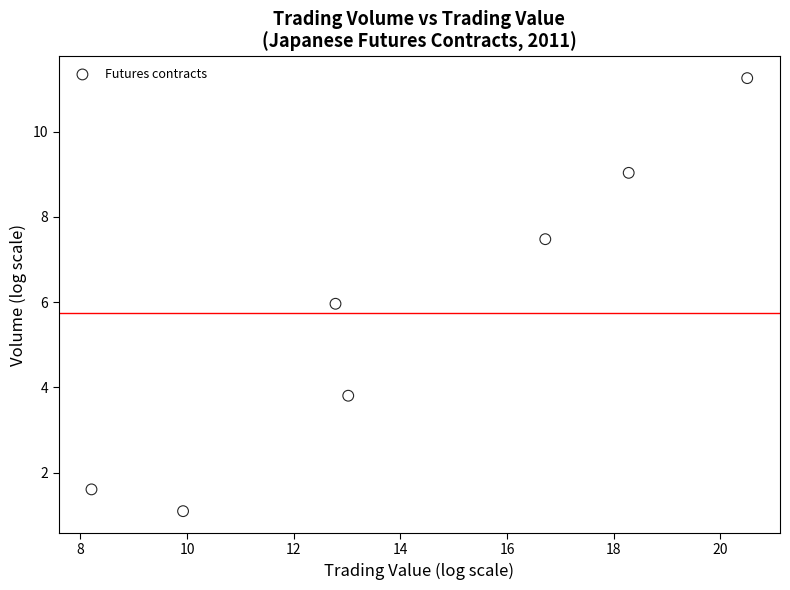

What is the range of Y values (max minus min)?

10.2